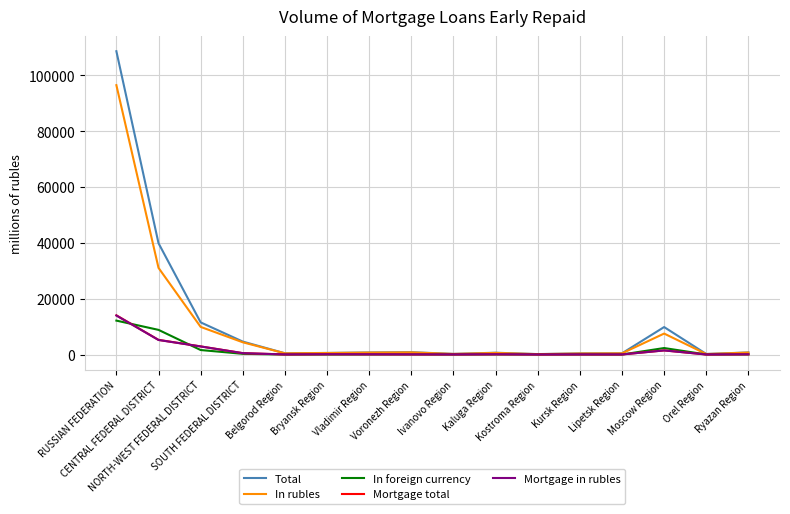

What is the sum of the Total values at Voronezh Region and Moscow Region?

10683